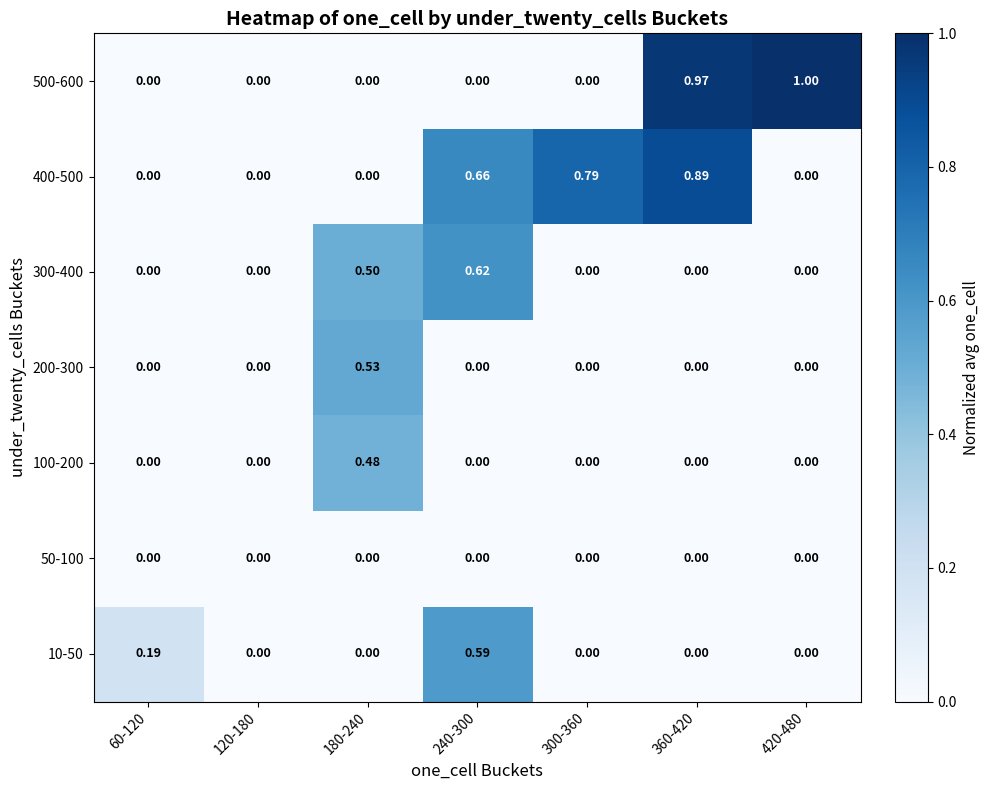

Reading left to right, list all the values displayed in this chart.

10-50: 60-120=0.2	120-180=0.0	180-240=0.0	240-300=0.6	300-360=0.0	360-420=0.0	420-480=0.0
50-100: 60-120=0.0	120-180=0.0	180-240=0.0	240-300=0.0	300-360=0.0	360-420=0.0	420-480=0.0
100-200: 60-120=0.0	120-180=0.0	180-240=0.5	240-300=0.0	300-360=0.0	360-420=0.0	420-480=0.0
200-300: 60-120=0.0	120-180=0.0	180-240=0.5	240-300=0.0	300-360=0.0	360-420=0.0	420-480=0.0
300-400: 60-120=0.0	120-180=0.0	180-240=0.5	240-300=0.6	300-360=0.0	360-420=0.0	420-480=0.0
400-500: 60-120=0.0	120-180=0.0	180-240=0.0	240-300=0.7	300-360=0.8	360-420=0.9	420-480=0.0
500-600: 60-120=0.0	120-180=0.0	180-240=0.0	240-300=0.0	300-360=0.0	360-420=1.0	420-480=1.0